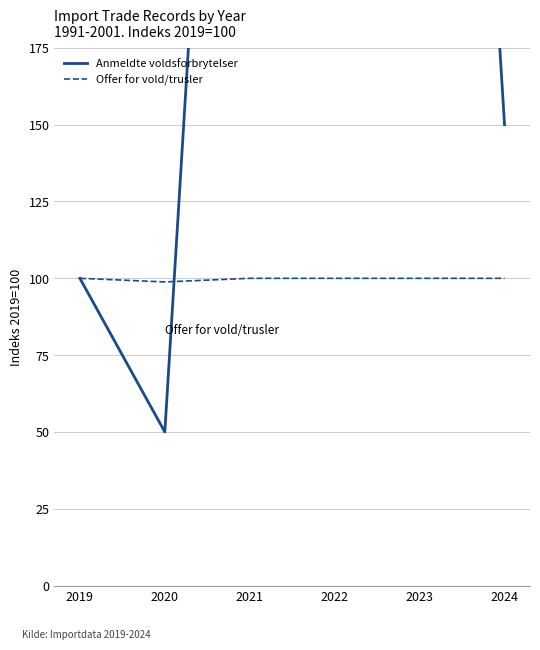

List the labels in order of Offer for vold/trusler value, largest first.

2019, 2021, 2022, 2023, 2024, 2020